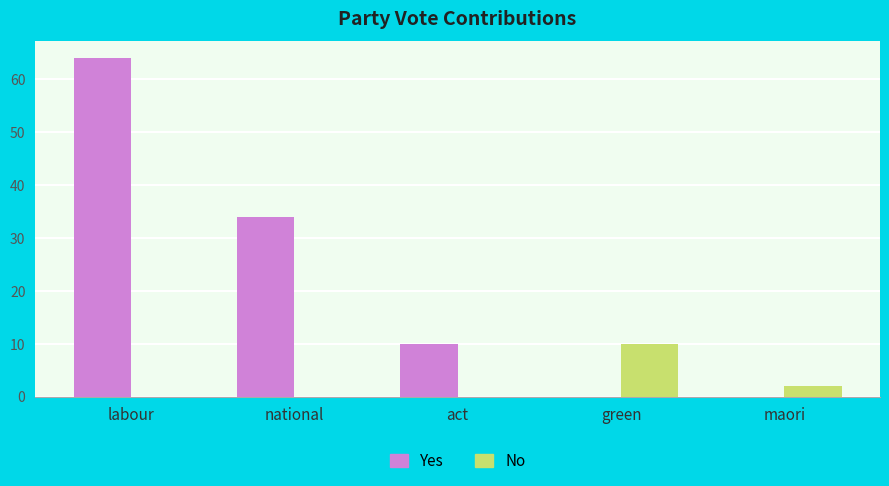

What is the sum of all Yes values?

108